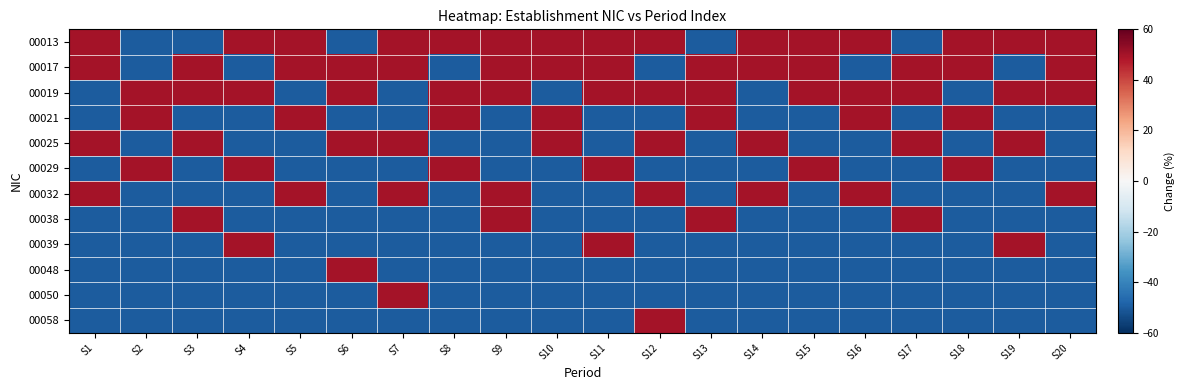

Count the number of data series in this chart.

12